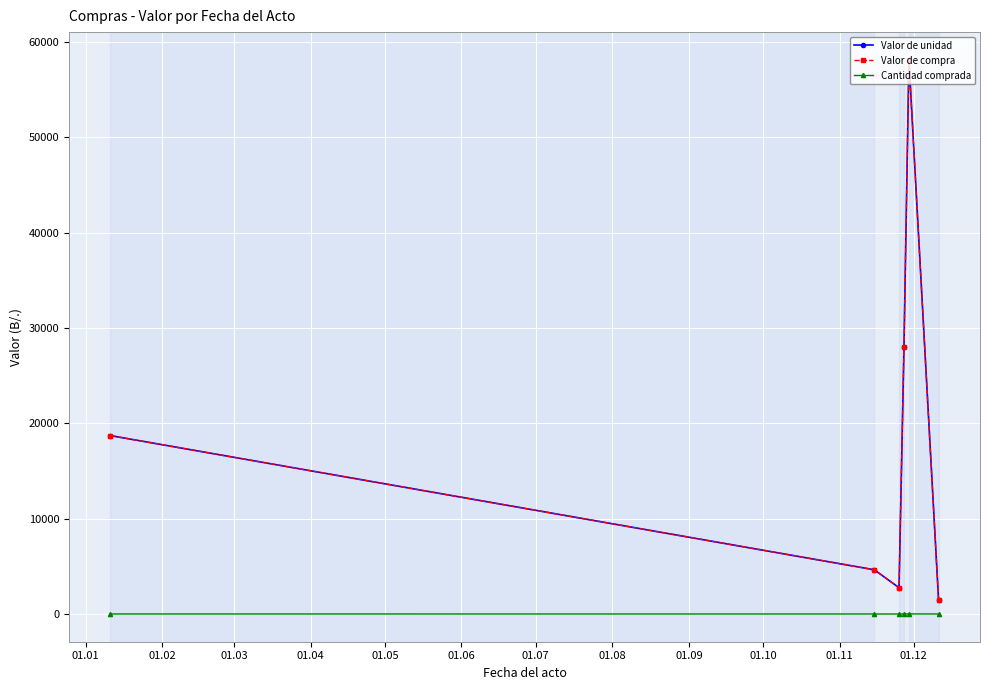

Reading left to right, transcribe all the data shown in this chart.

Valor de unidad: 18713.5	4641.0	2763.1	27978.6	58130.4	1445.5
Valor de compra: 18713.5	4641.0	2763.1	27978.6	58130.4	1445.5
Cantidad comprada: 4.0	2.0	1.0	4.0	10.0	2.0